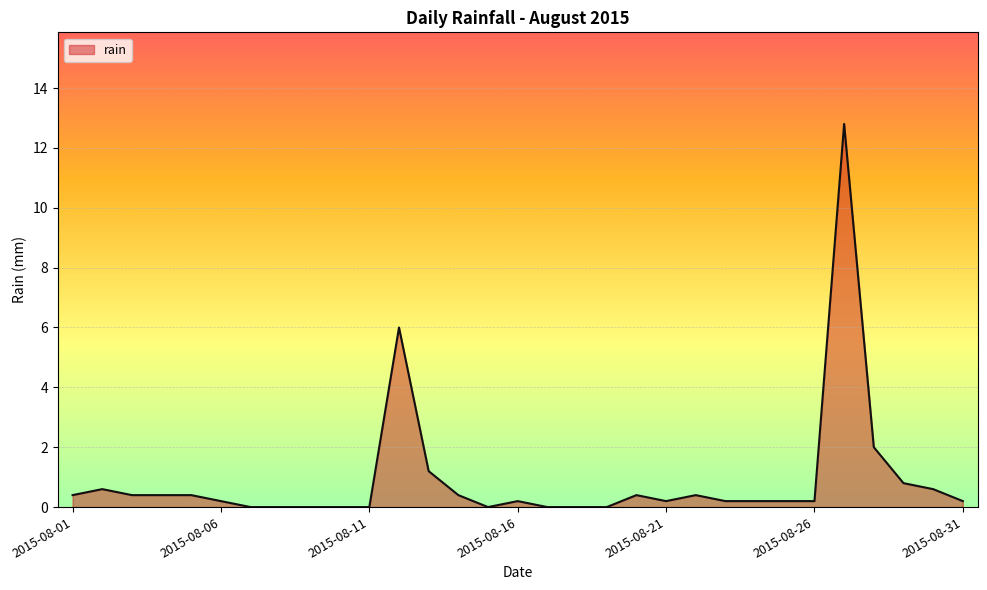

What is the difference between the maximum and minimum values?

12.8